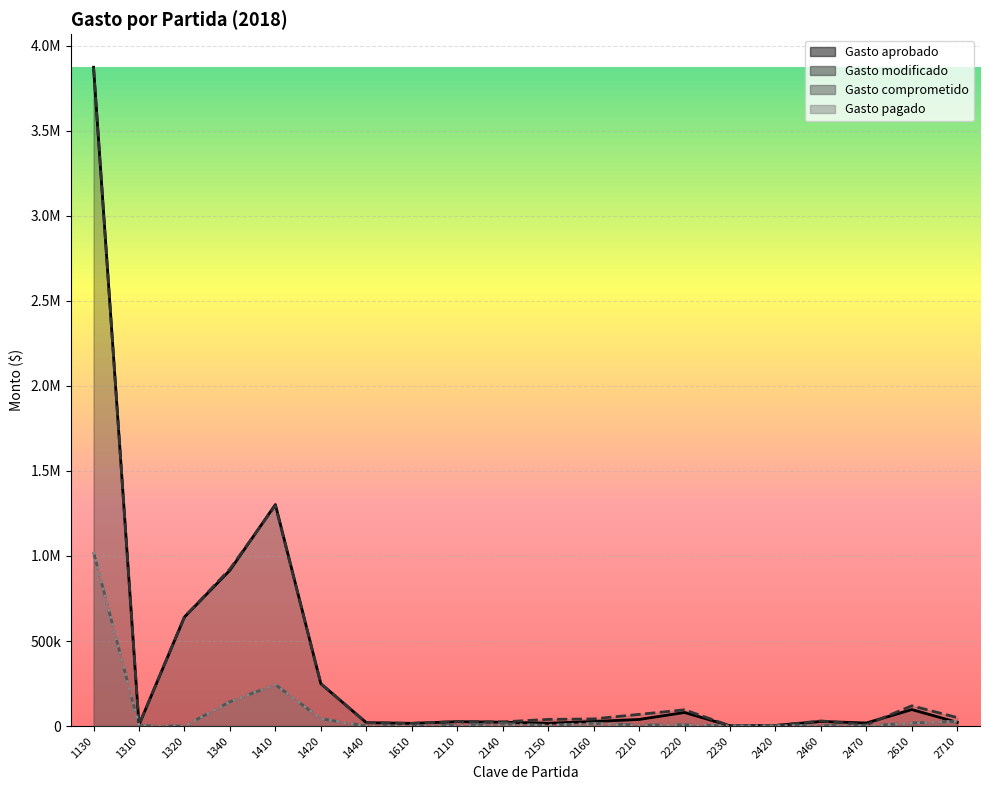

What value does the Gasto aprobado series have at 2460?

27200.0